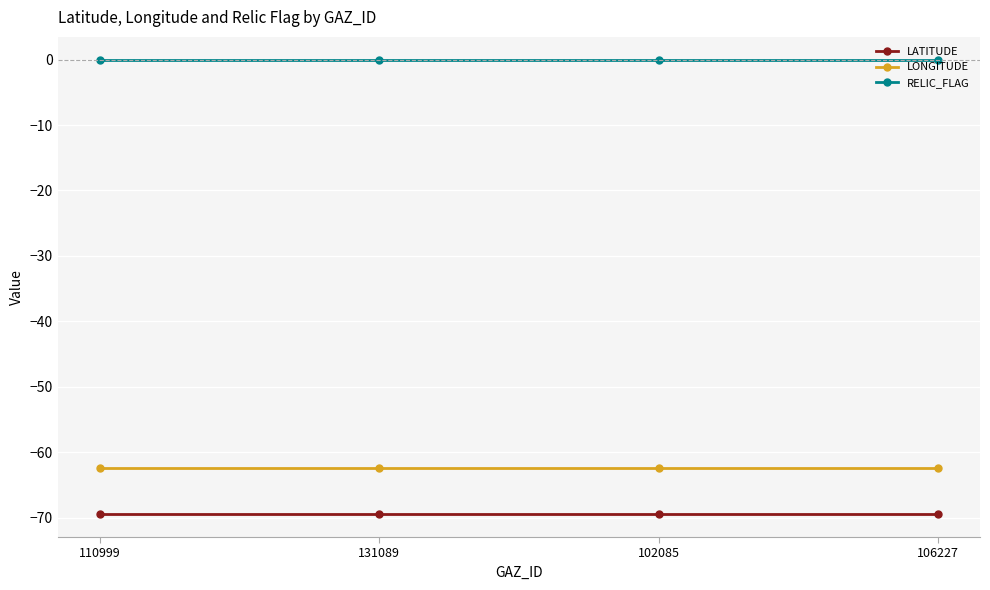

True or false: LONGITUDE and RELIC_FLAG cross at least once.

False